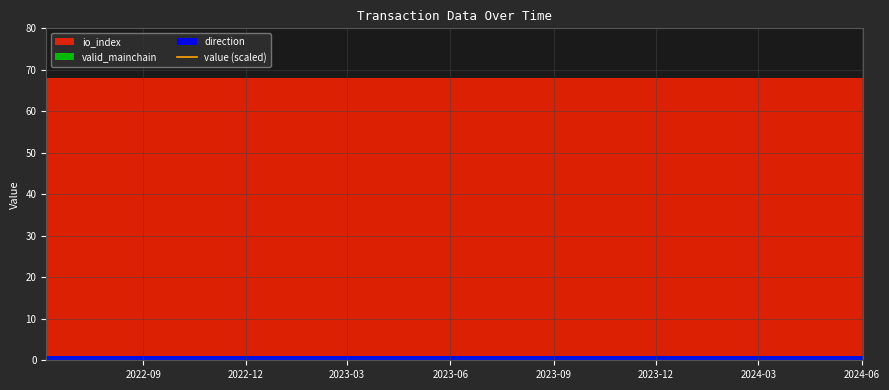

The direction series shows 0.5 at 2. True or false?

False